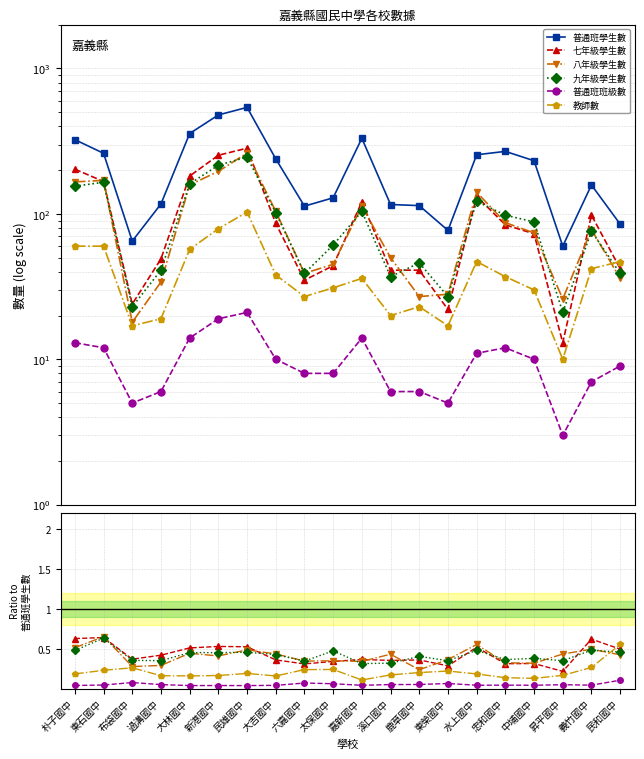

What is the difference between the maximum and second lowest values in the 普通班班級數 series?

0.1